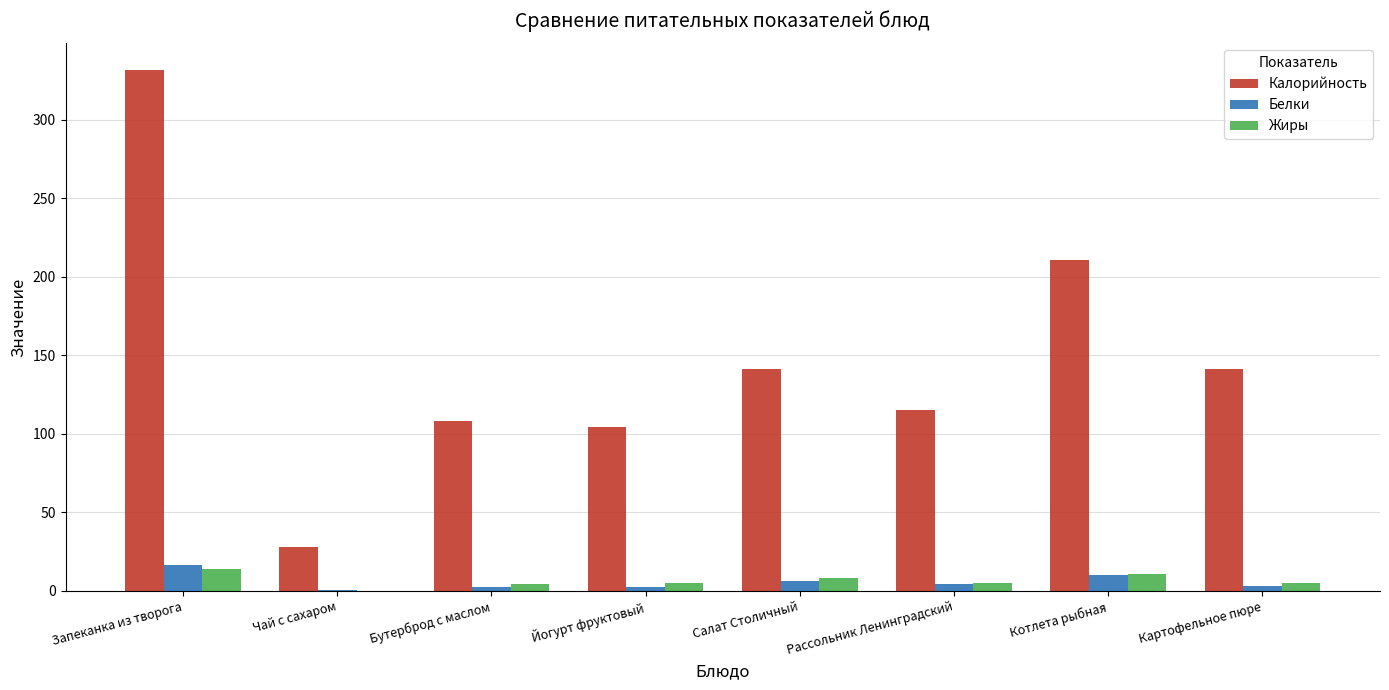

Between Йогурт фруктовый and Котлета рыбная, which series saw the biggest shift?

Калорийность